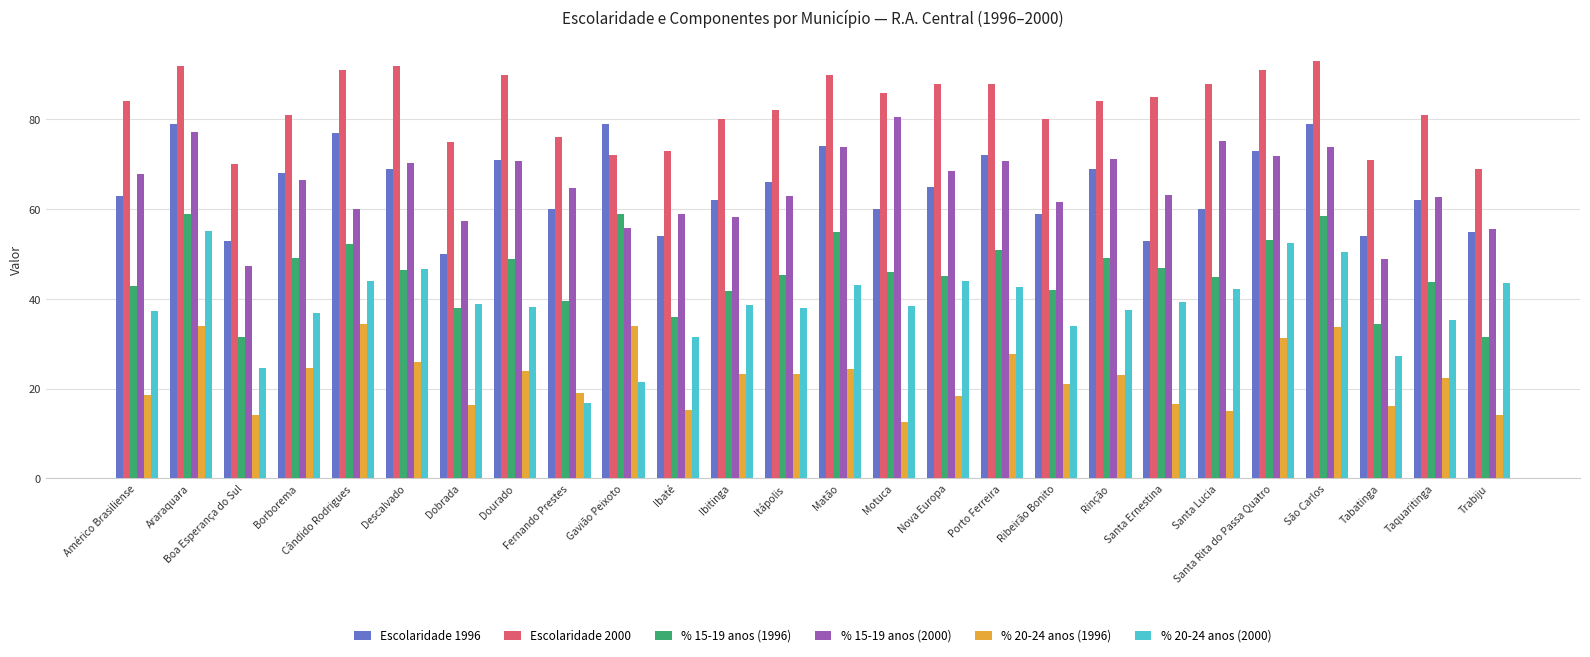

What is the highest value of the % 15-19 anos (2000) series?

80.5